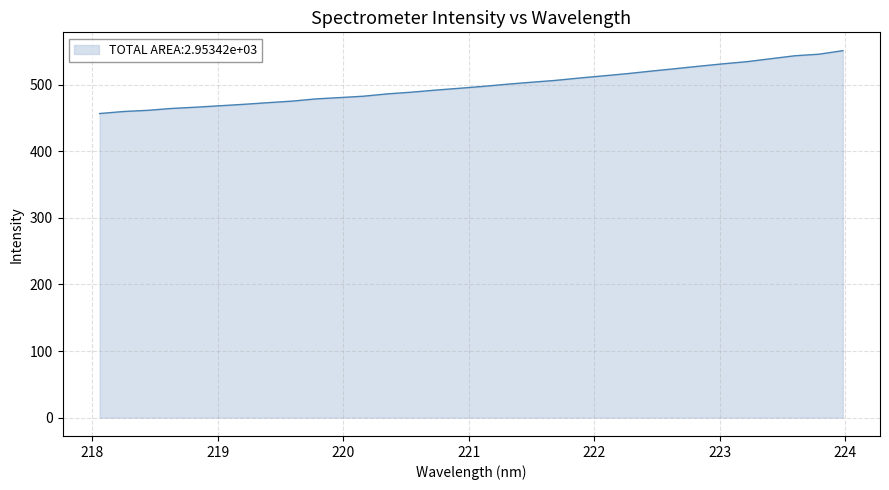

What is the minimum value shown in the chart?

456.8